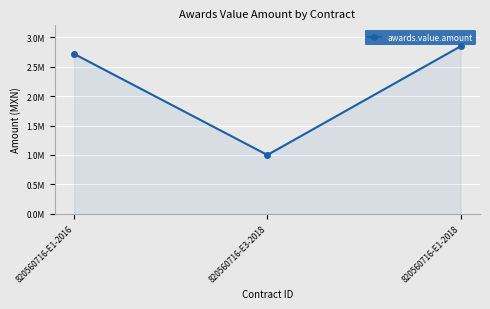

Is this an area chart (filled region under the line)?

Yes